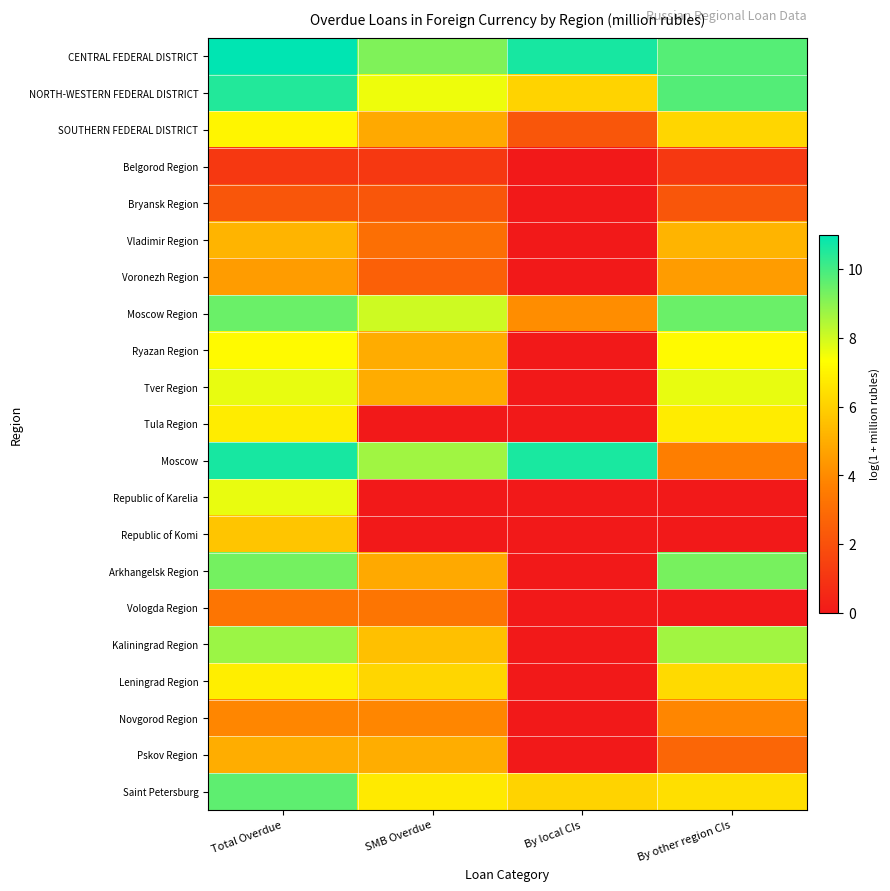

Between By other region CIs and Total Overdue, which is larger?

Total Overdue